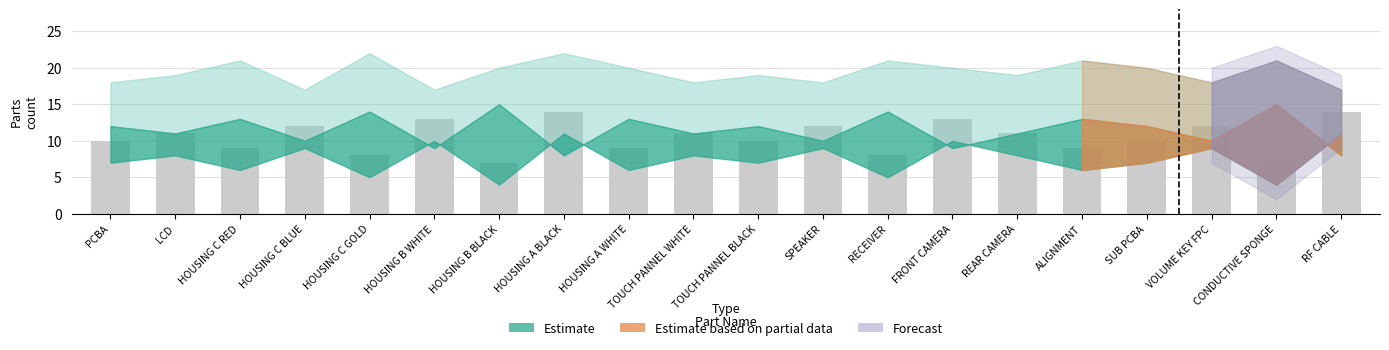

What position from the left is RECEIVER?

13